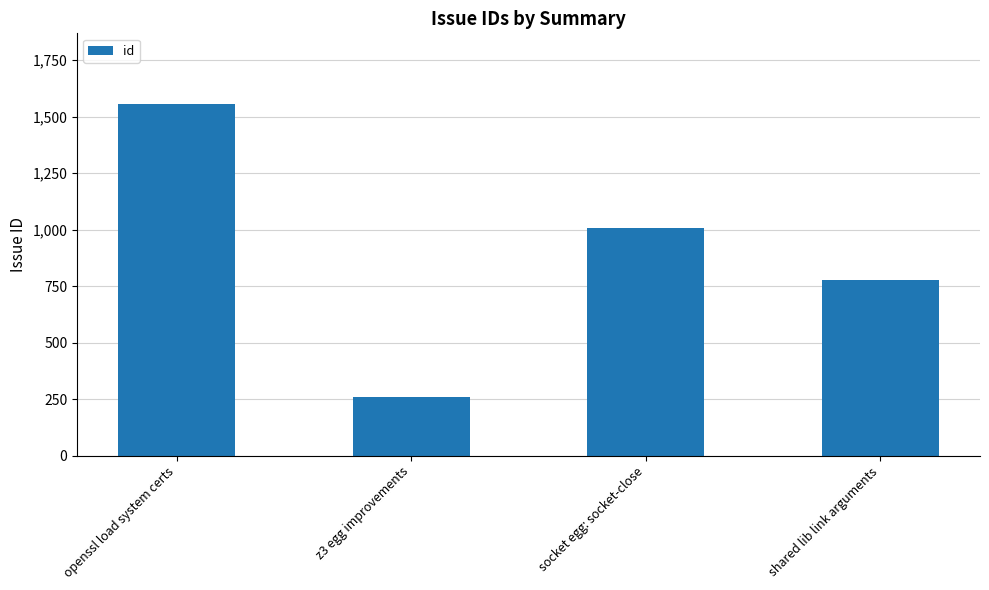

Reading left to right, extract all data points from this chart.

1557	258	1007	776